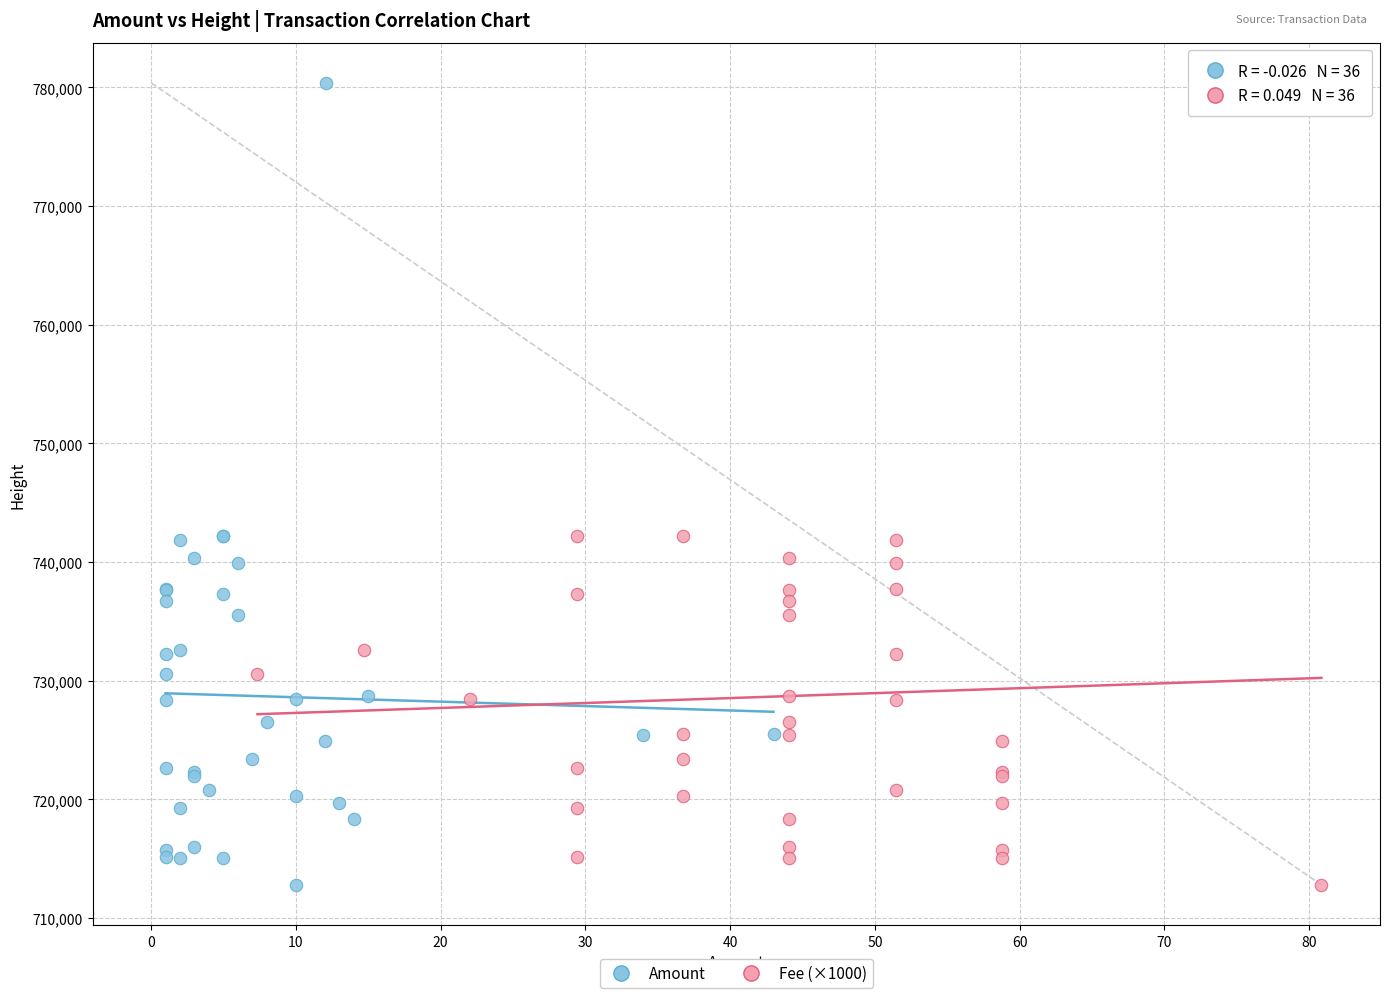

What are all the series names shown in the legend?

Amount, Fee (×1000)